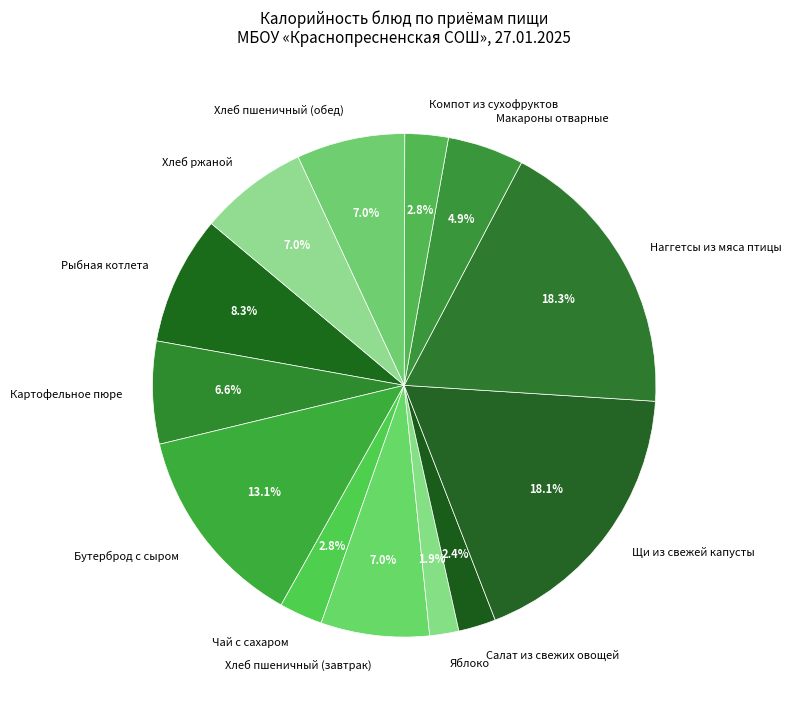

To the nearest percent, what is the difference between the Рыбная котлета and Наггетсы из мяса птицы slice percentages?

10%